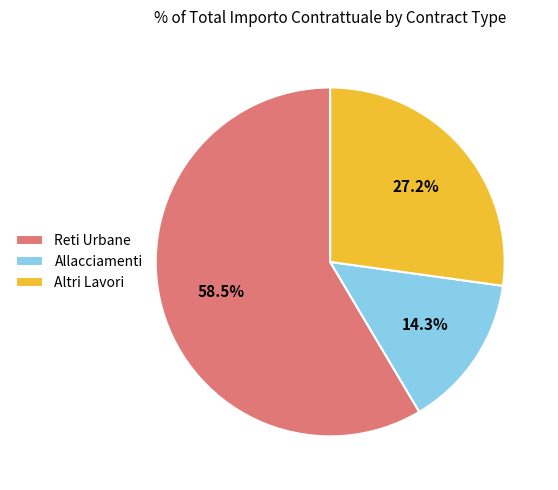

Approximately how many times larger is the value at Reti Urbane compared to Allacciamenti?

4.1